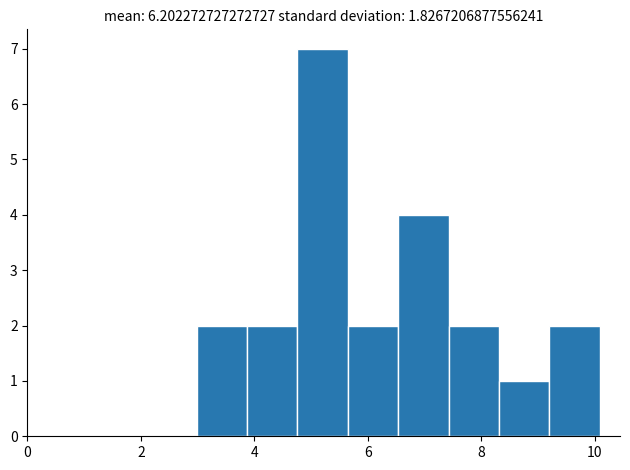

Which range on the x-axis has the tallest bar?

4.8 to 5.6